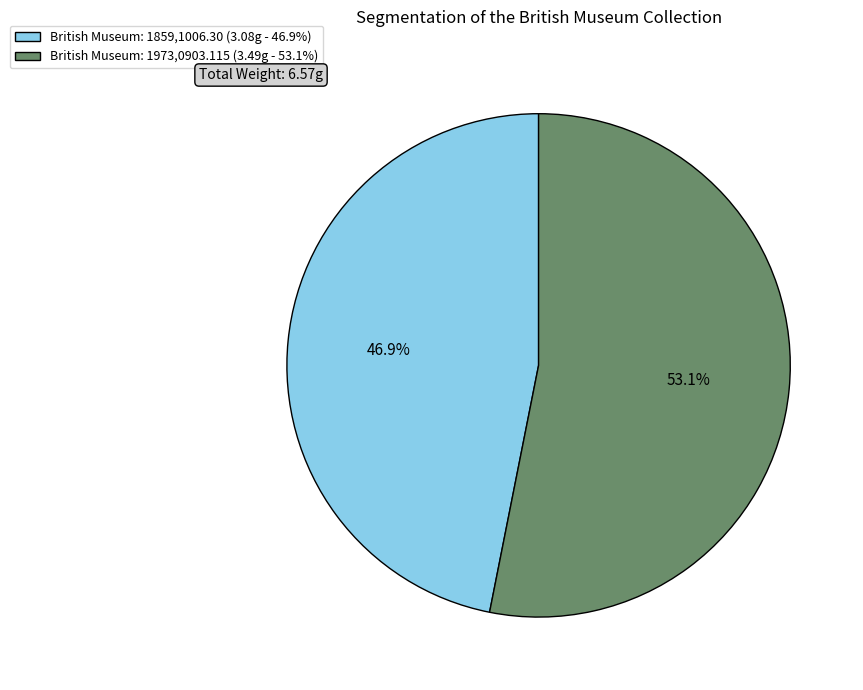

Which slice represents more than half of the pie?

British Museum: 1973,0903.115